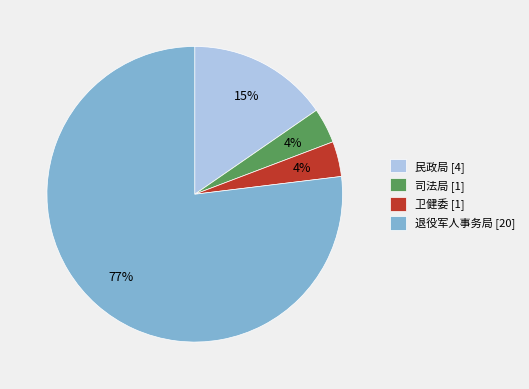

Between 卫健委 and 退役军人事务局, which is larger?

退役军人事务局